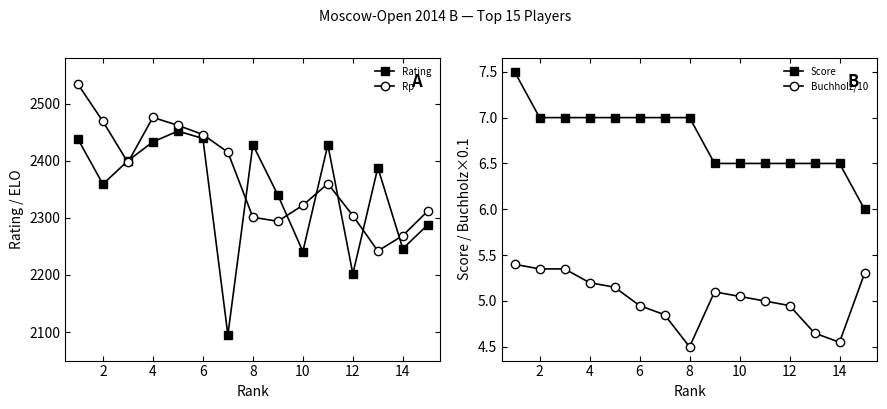

True or false: Rating has a value of 2202 at 12.

True